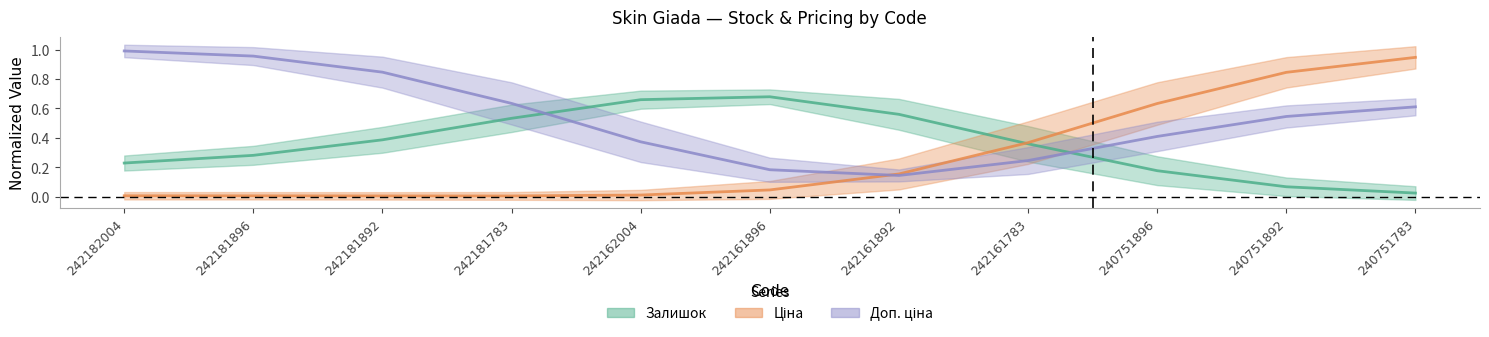

Which label corresponds to the largest value in the chart?

242182004